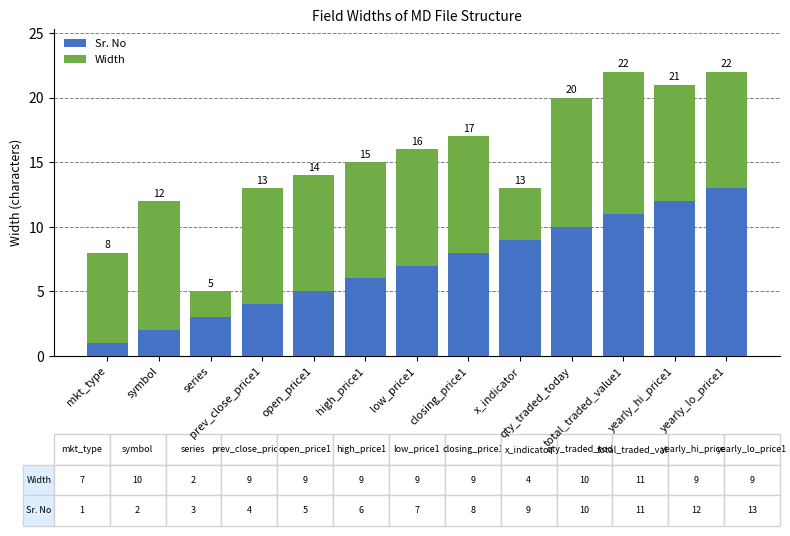

Is it true that Sr. No equals 4 at prev_close_price1?

True